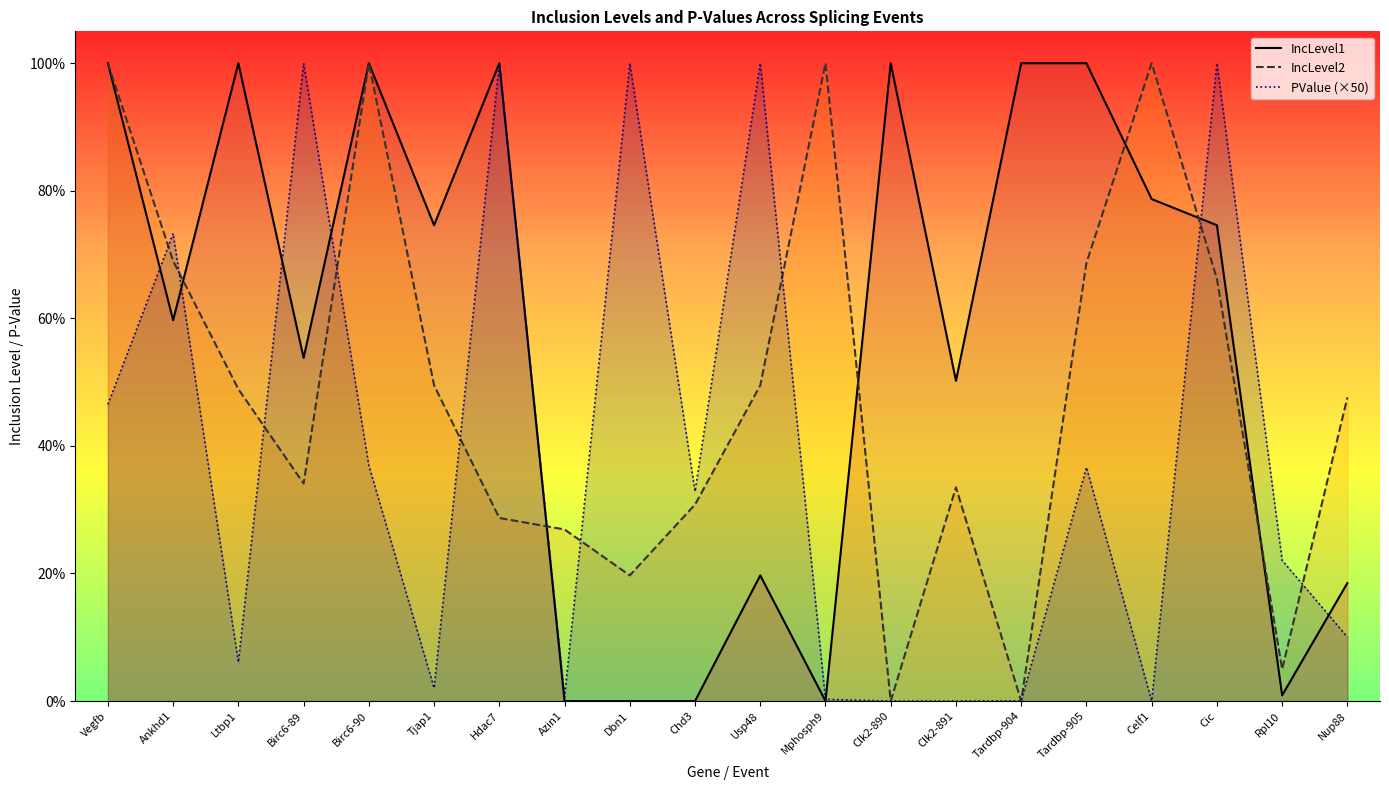

True or false: IncLevel2 has a value of 0.0 at Clk2-890.

True